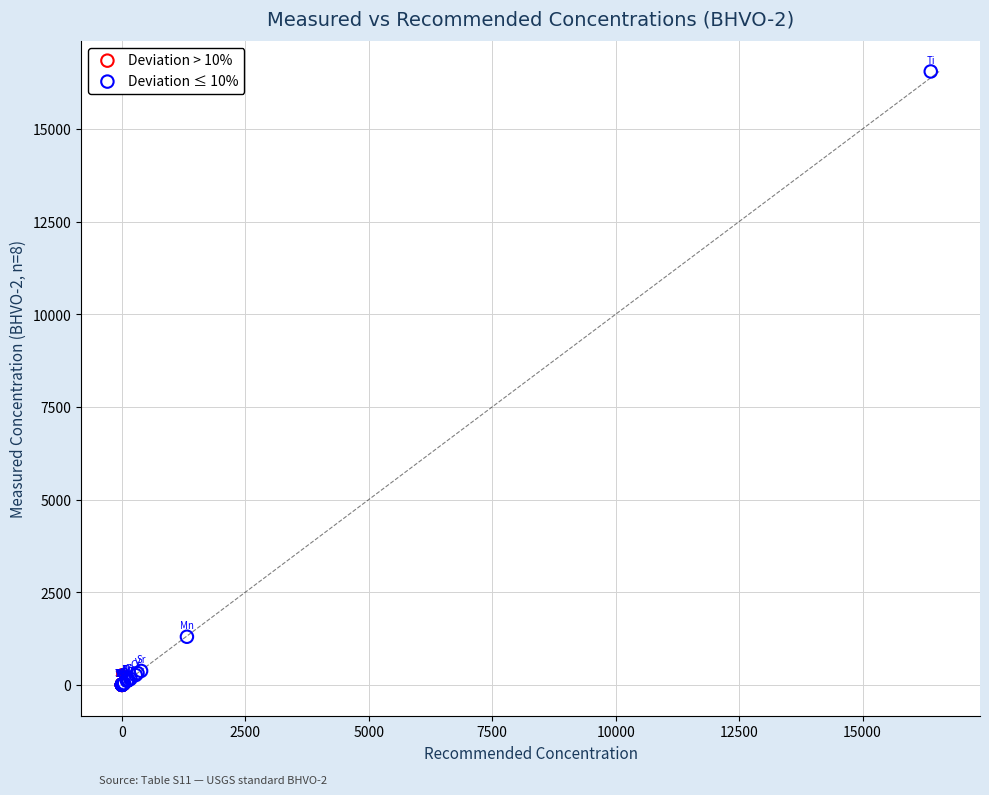

What are all the series names shown in the legend?

Deviation > 10%, Deviation ≤ 10%